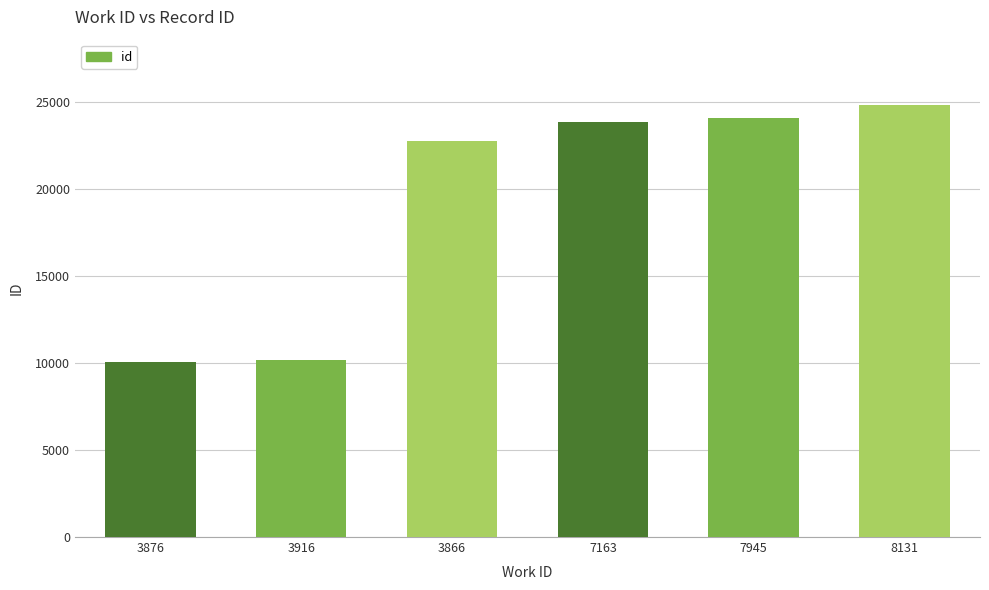

Reading left to right, extract all data points from this chart.

3876=10042	3916=10166	3866=22773	7163=23860	7945=24086	8131=24866